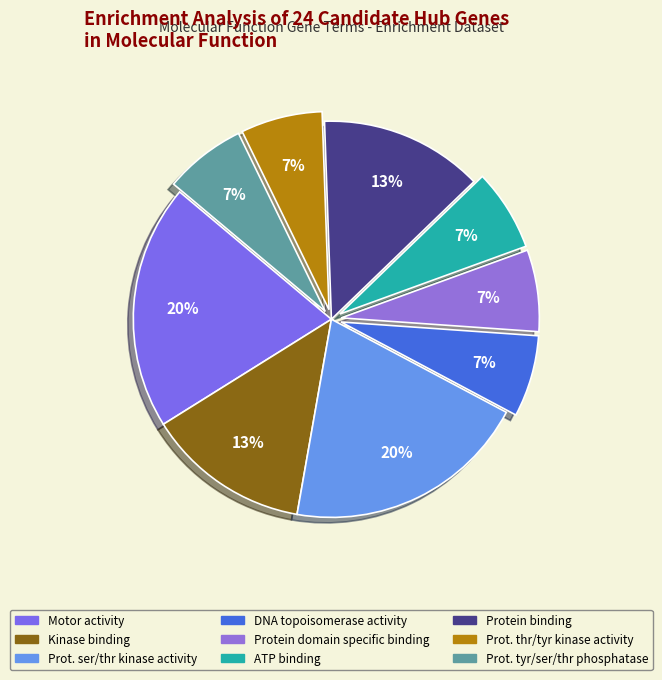

To the nearest percent, what is the difference between the largest and smallest slice percentages?

13%